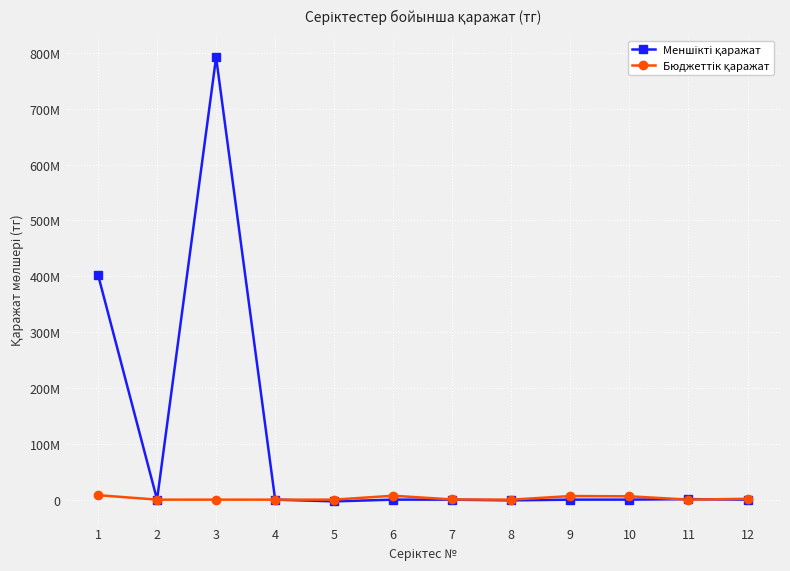

Is the value of Меншікті қаражат at 6 greater than the value of Бюджеттік қаражат at 4?

Yes